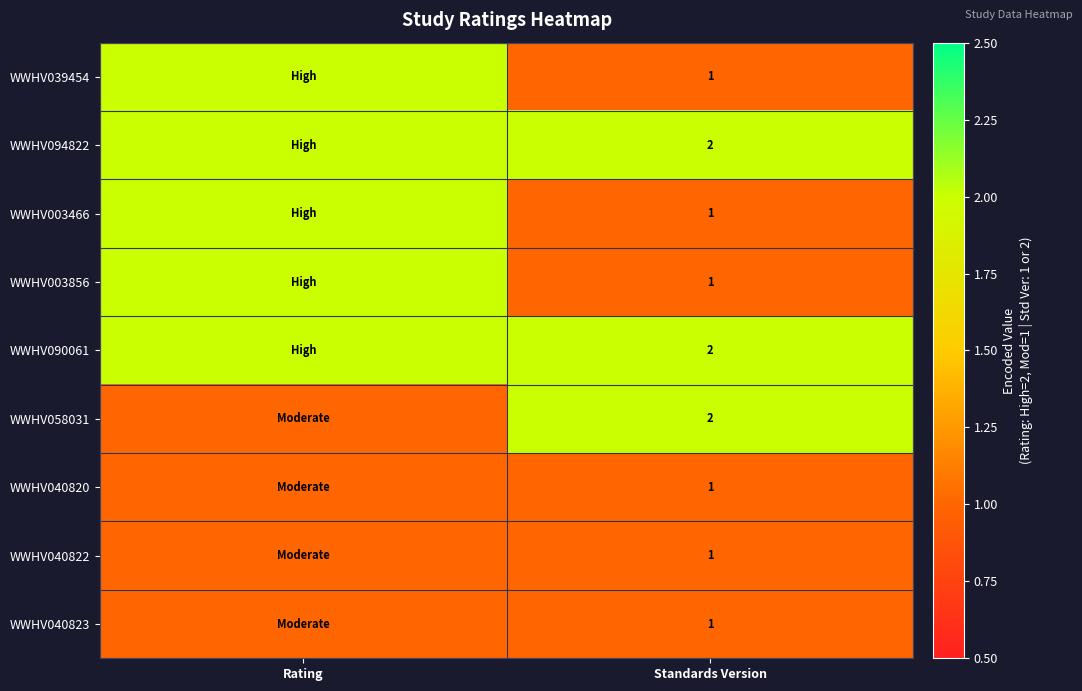

The WWHV003466 series shows 1 at Standards Version. True or false?

True